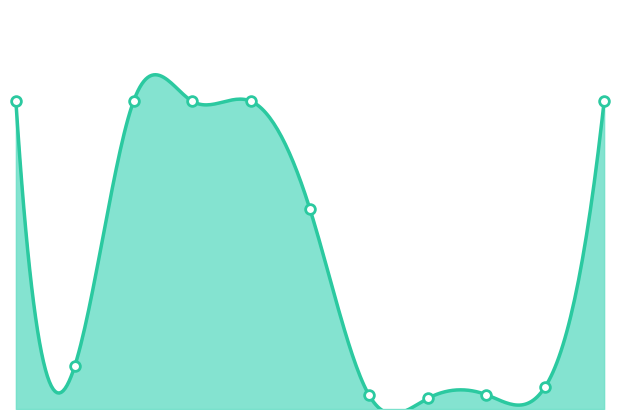

What is the sum of the values at 2025-07-25 and 2025-07-18?

35.6